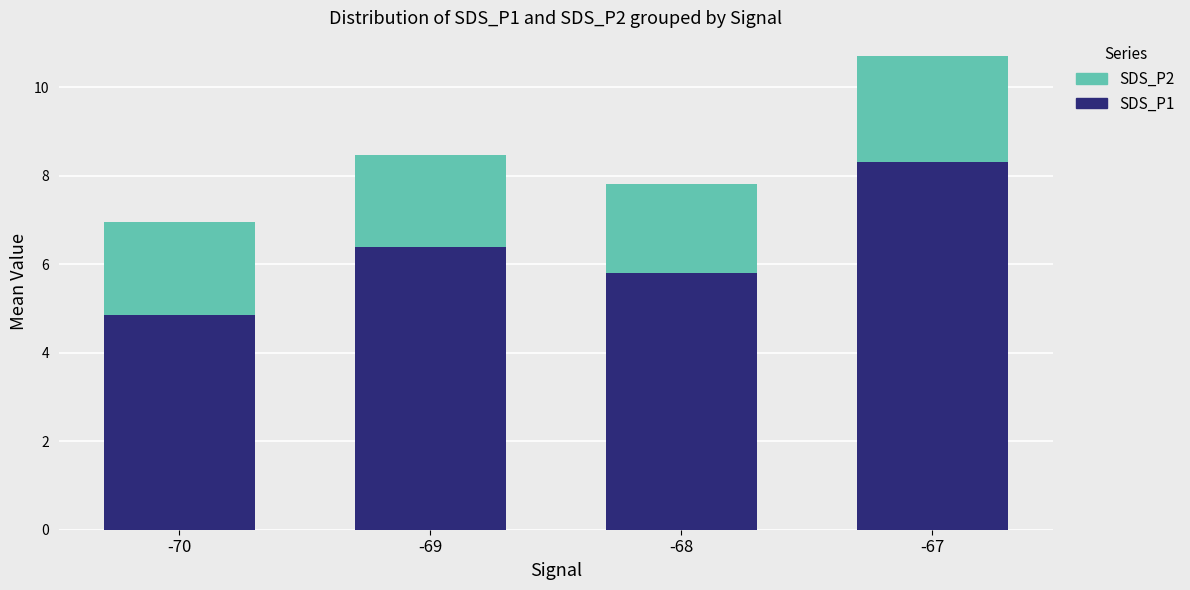

At which category is the sum across all series the highest?

-67